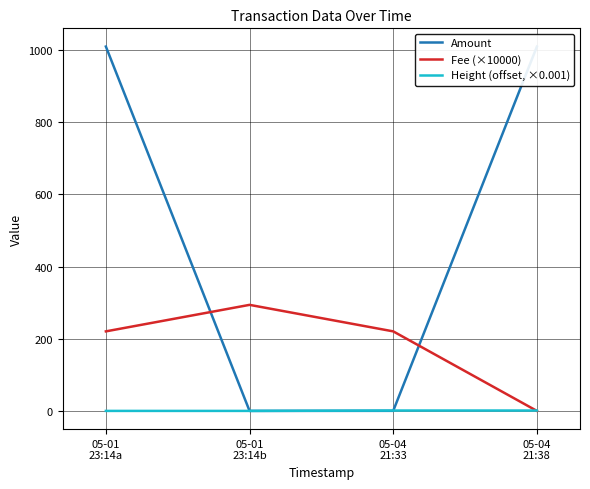

Between which two adjacent categories do Amount and Height (offset, ×0.001) first intersect?

05-01
23:14a and 05-01
23:14b